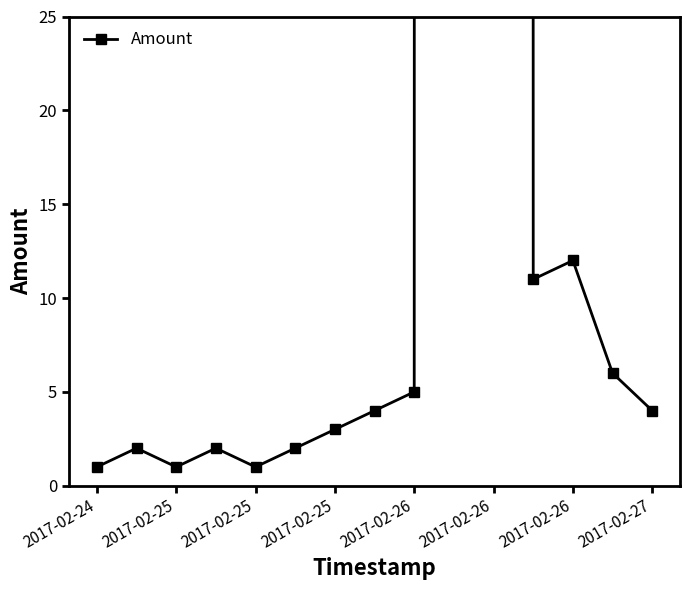

What is the change in value from 2017-02-25 to 9?

+9998